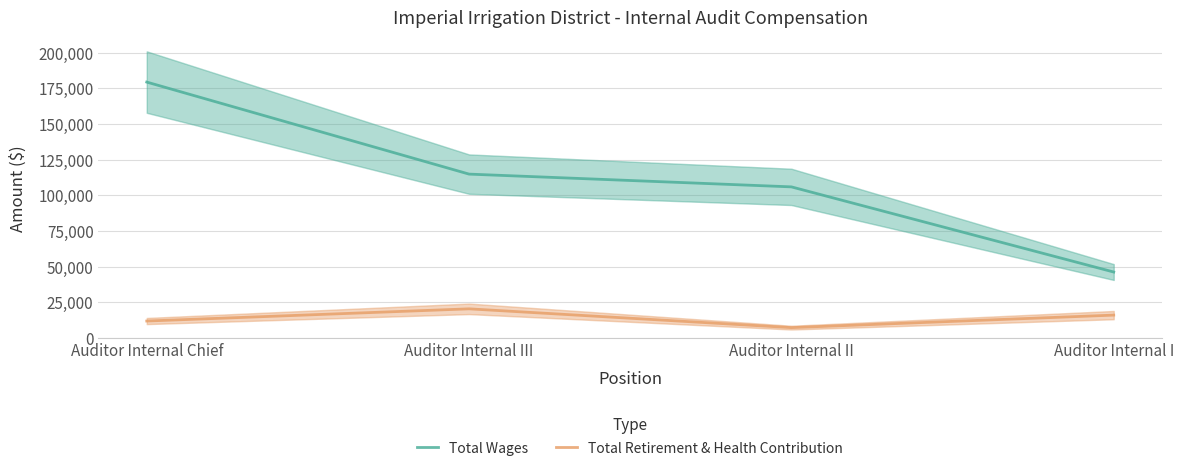

In Total Retirement & Health Contribution, how many points are lower than both neighbors (excluding endpoints)?

1